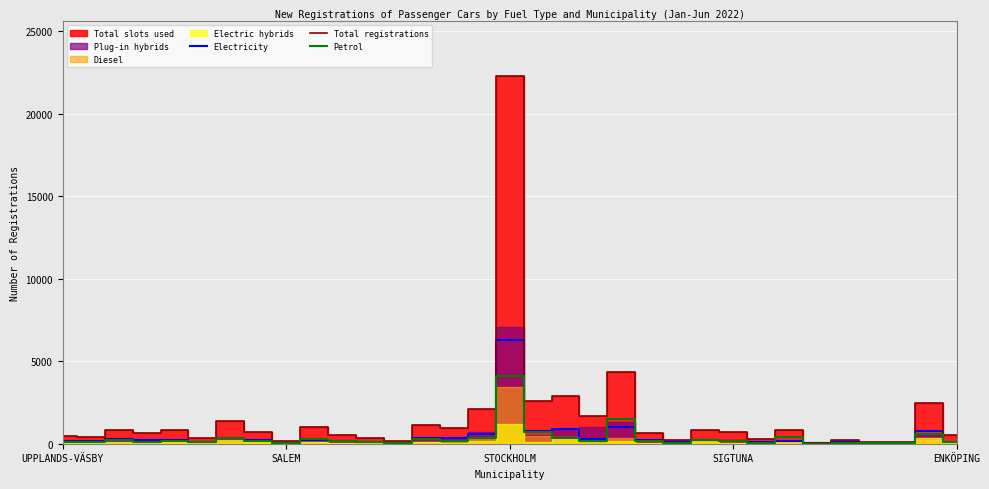

Does the chart display data point markers on the line(s)?

No